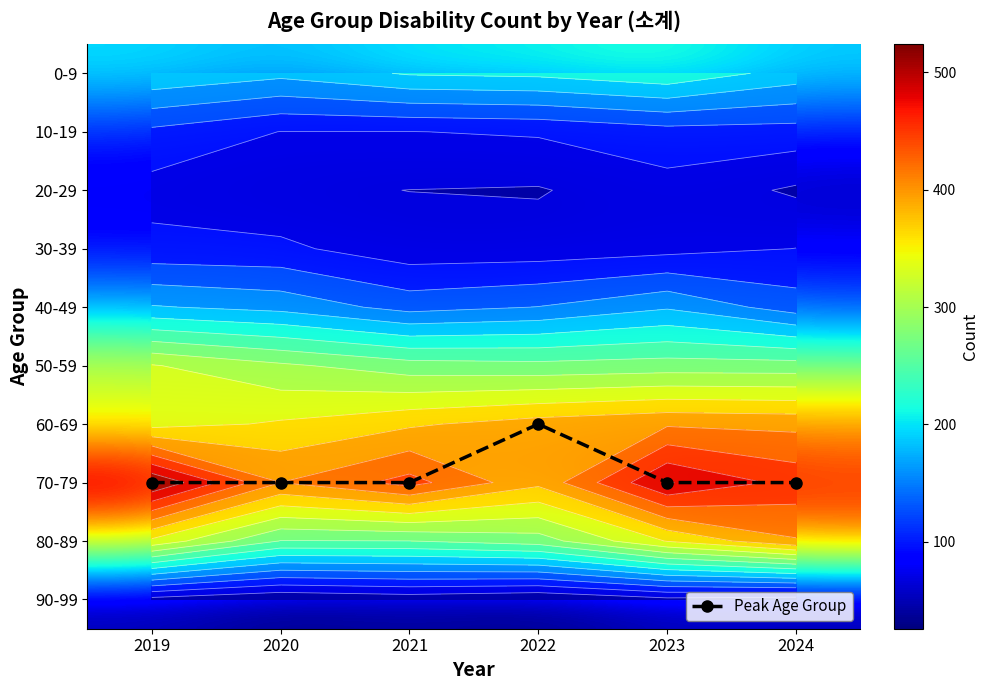

At how many categories does at least one series exceed 481?

2